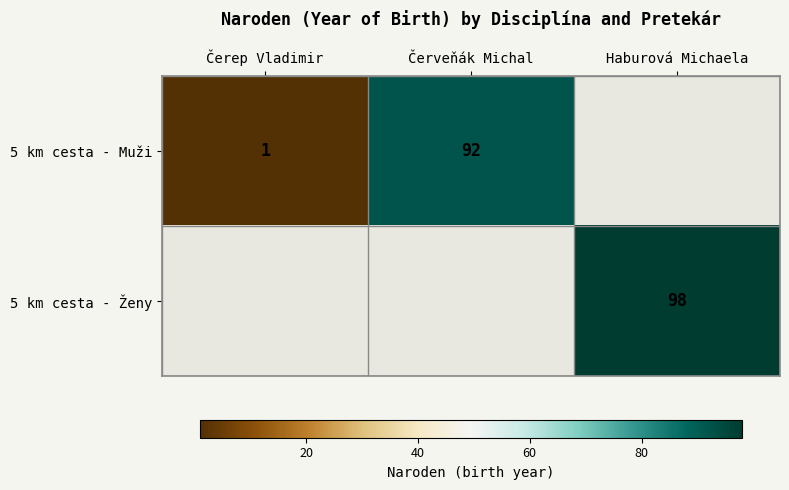

Is the value of 5 km cesta - Muži at Červeňák Michal greater than the value of 5 km cesta - Ženy at Haburová Michaela?

No